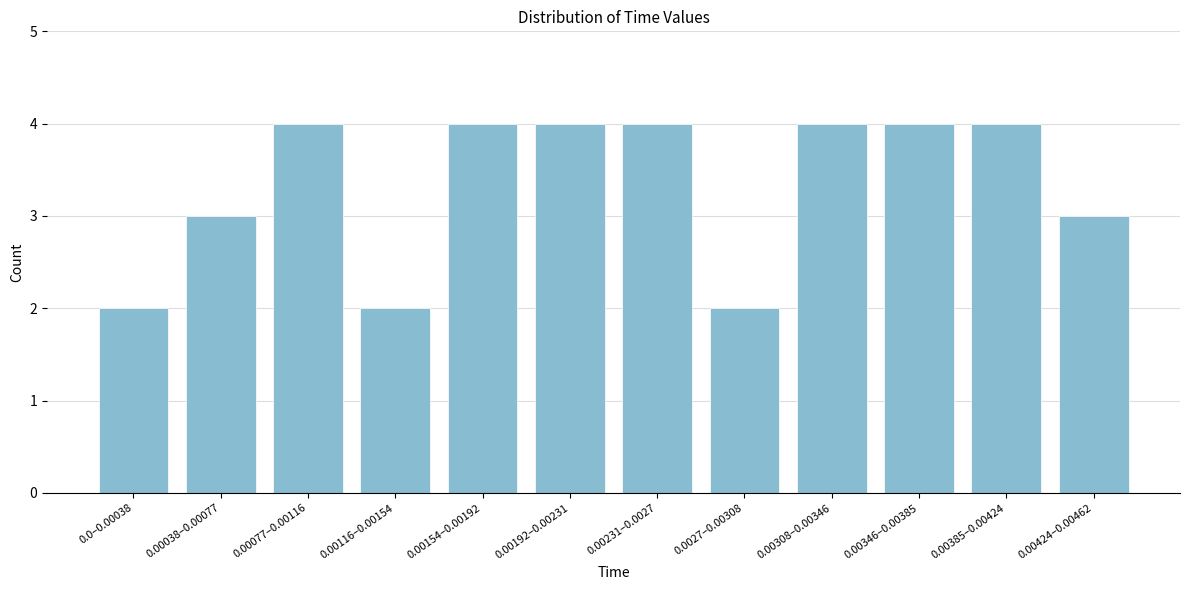

Reading left to right, extract all data points from this chart.

2	3	4	2	4	4	4	2	4	4	4	3